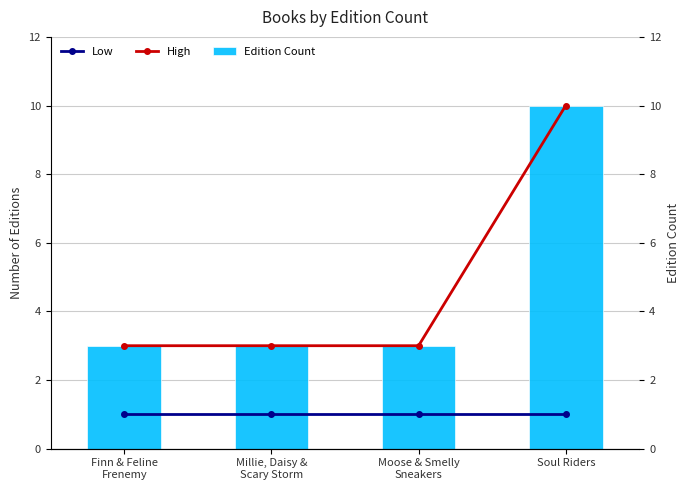

Reading left to right, transcribe all the data shown in this chart.

Low: Finn & Feline
Frenemy=1	Millie, Daisy &
Scary Storm=1	Moose & Smelly
Sneakers=1	Soul Riders=1
High: Finn & Feline
Frenemy=3	Millie, Daisy &
Scary Storm=3	Moose & Smelly
Sneakers=3	Soul Riders=10
Edition Count: Finn & Feline
Frenemy=3	Millie, Daisy &
Scary Storm=3	Moose & Smelly
Sneakers=3	Soul Riders=10